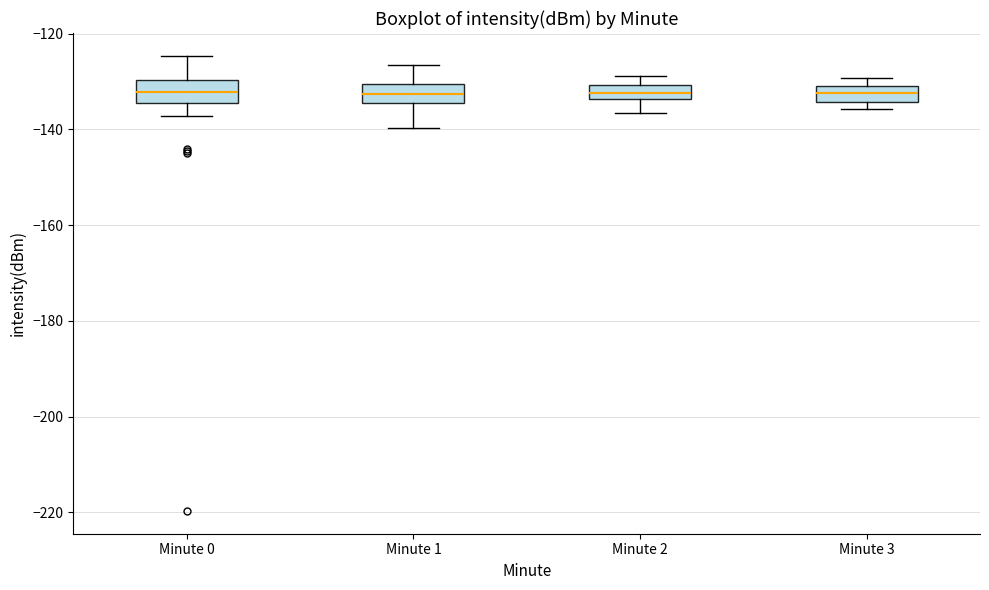

Where does the upper whisker of the box for Minute 1 end on the y-axis? The values are not printed on the chart, so give them approximately, as read against the axis.

-126